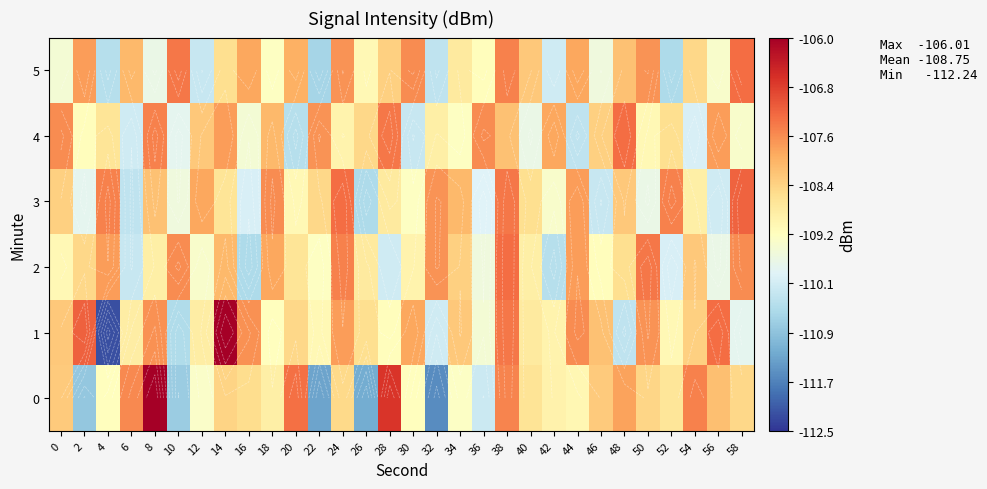

Read the 1 value at 38.

-107.4